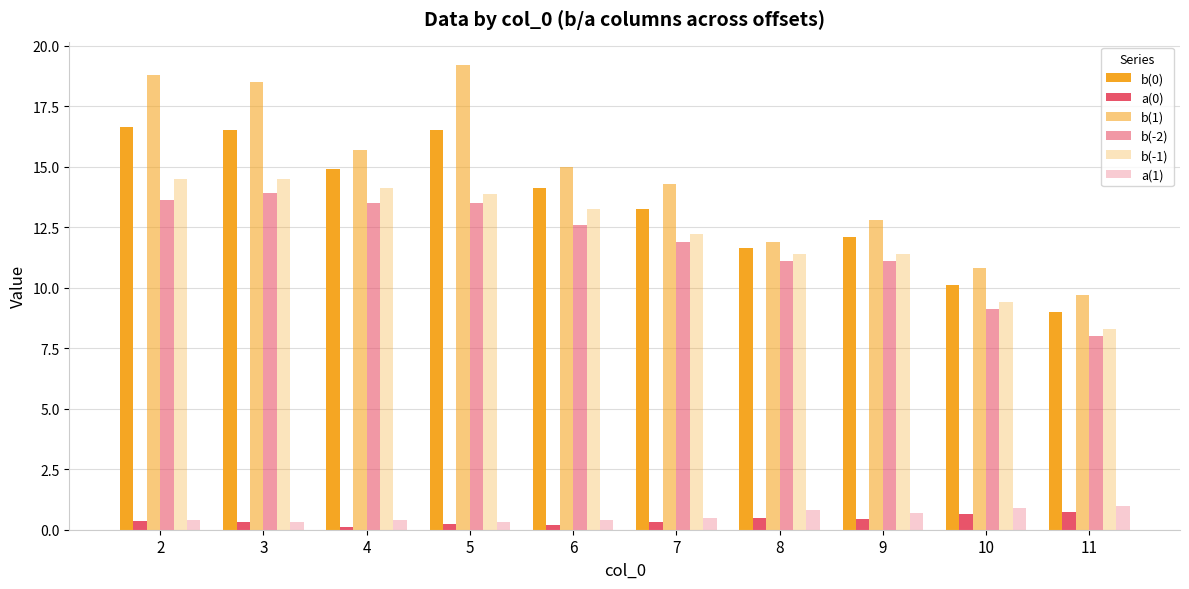

What is the sum of all b(-1) values?

122.9